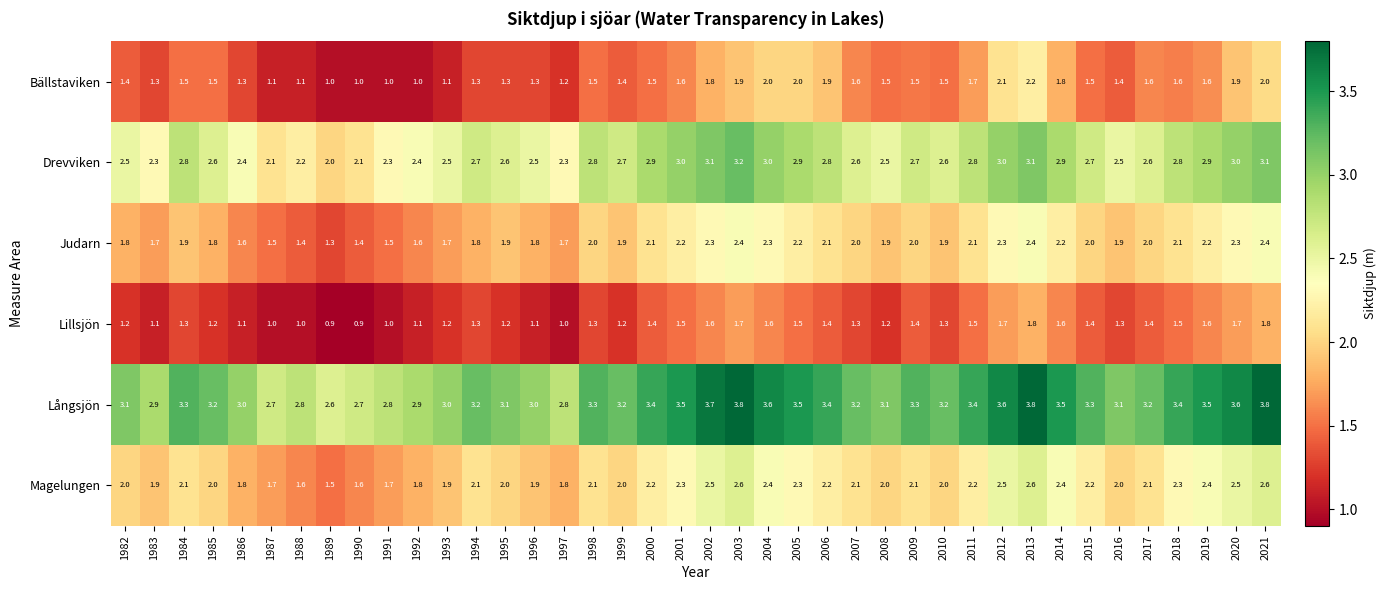

What is the difference between the Magelungen values at 2005 and 1986?

0.5